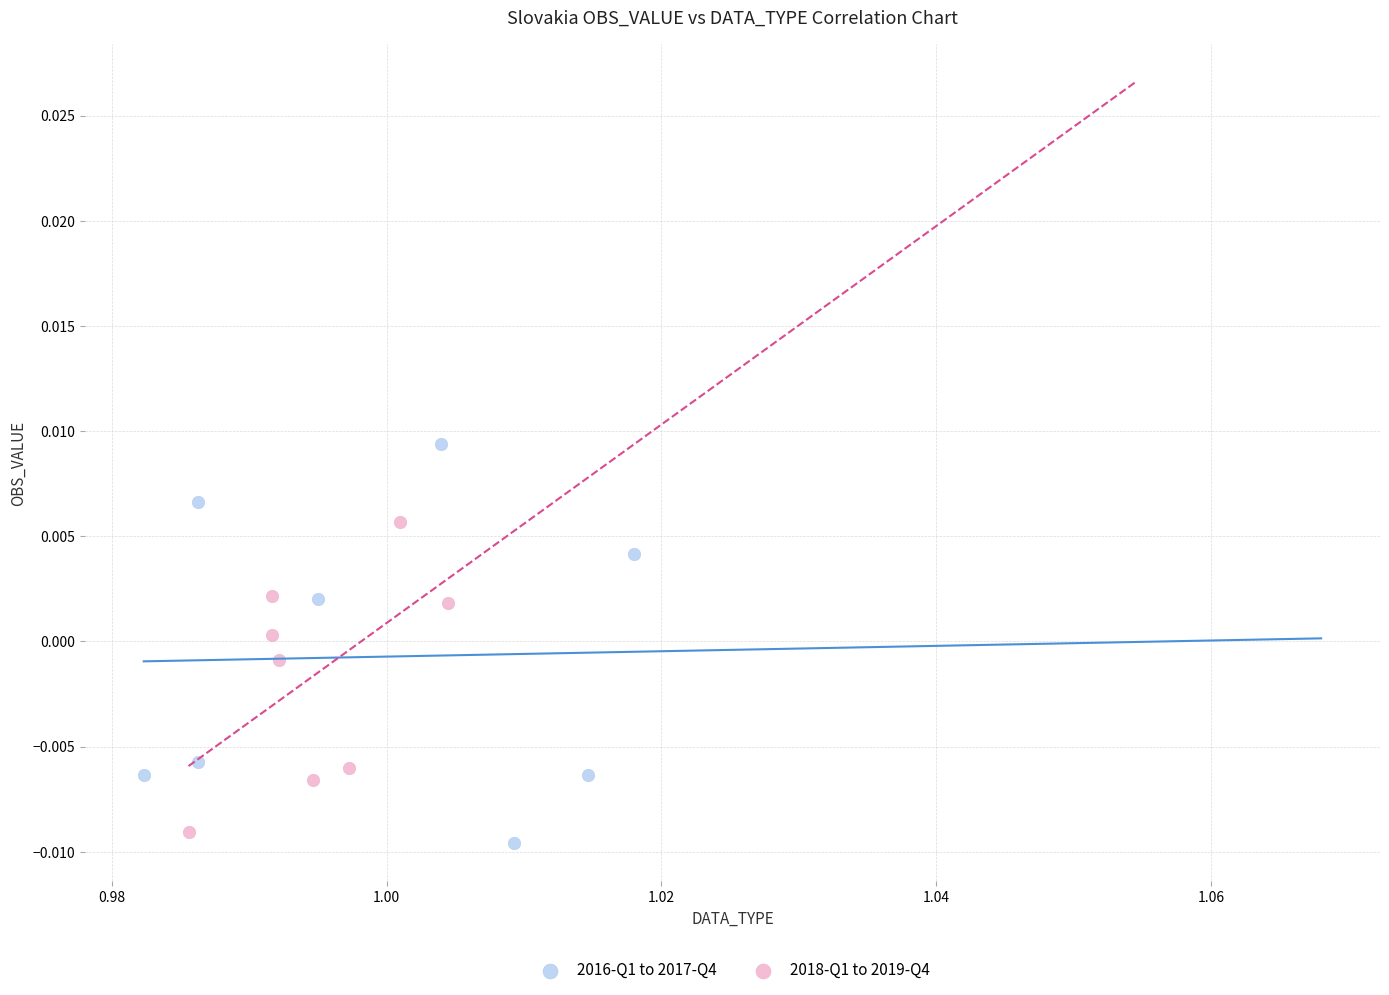

Which series reaches the minimum Y coordinate?

2016-Q1 to 2017-Q4